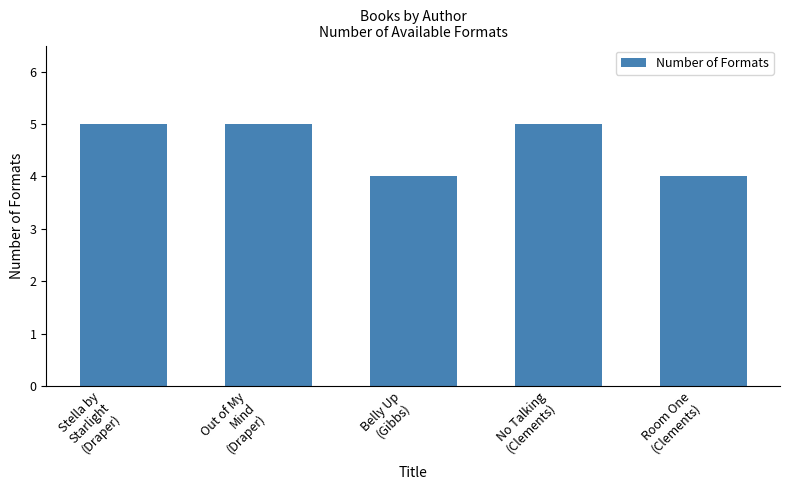

What is the greatest value displayed?

5